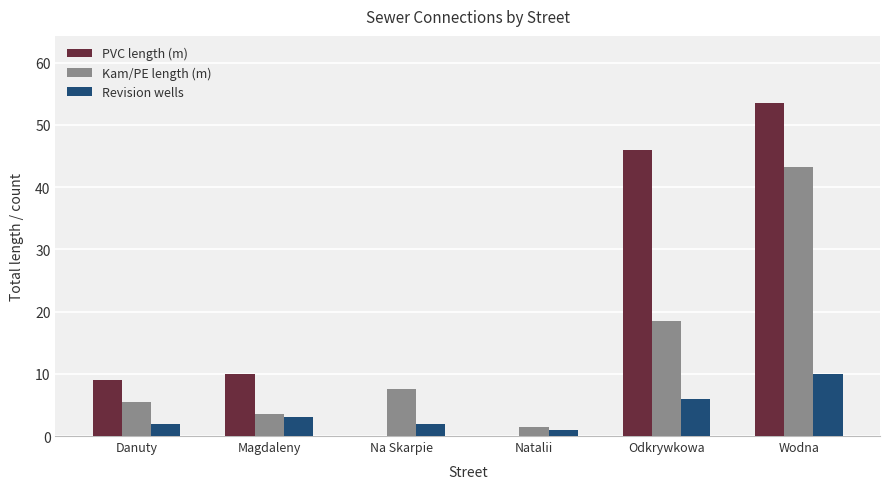

What value does the Kam/PE length (m) series have at Magdaleny?

3.5